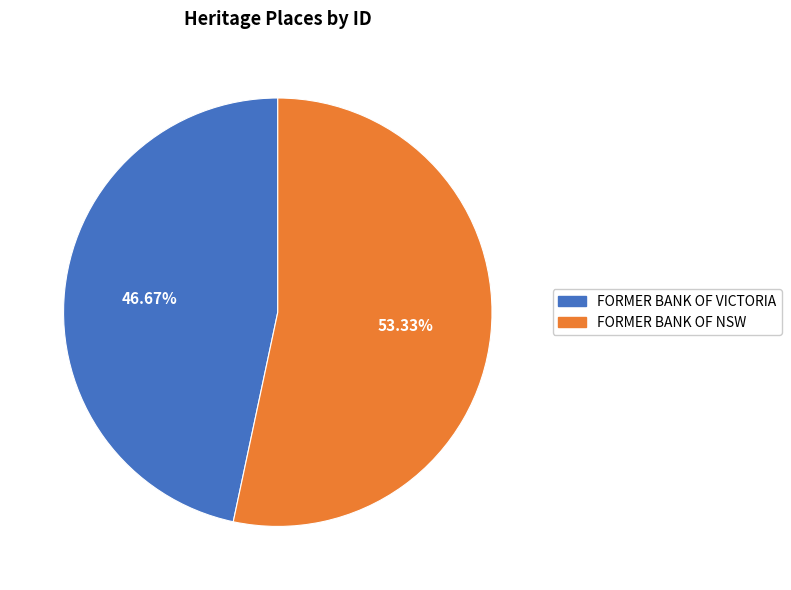

Does FORMER BANK OF VICTORIA represent more than half of the total?

No